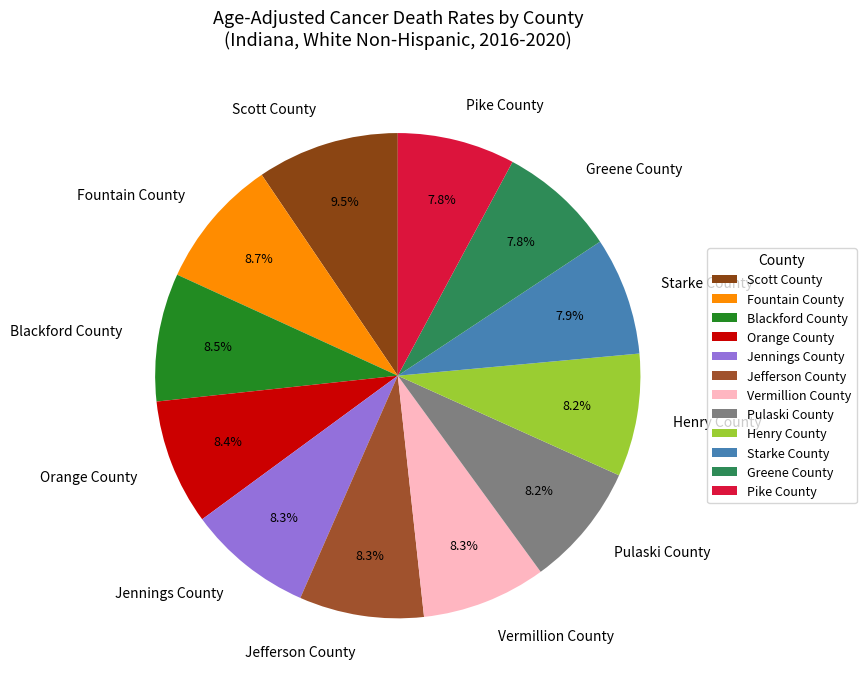

Which slice is the largest?

Scott County